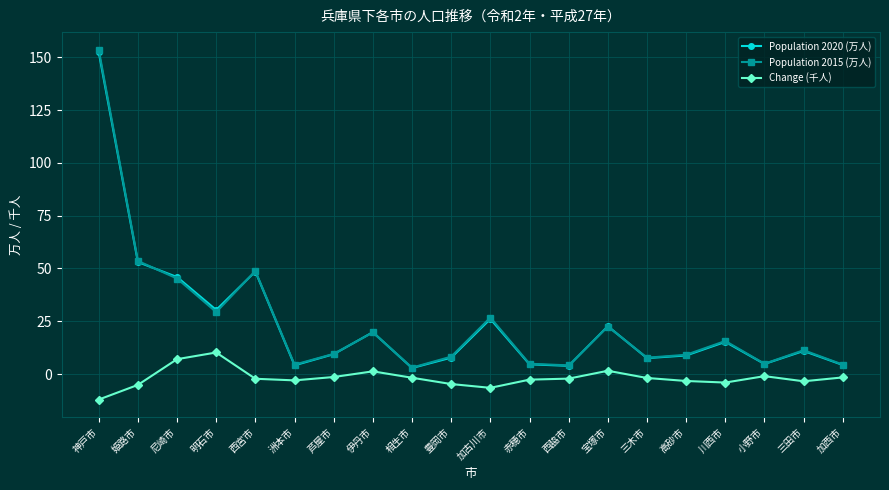

In Population 2020 (万人), how many points are higher than both neighbors (excluding endpoints)?

6